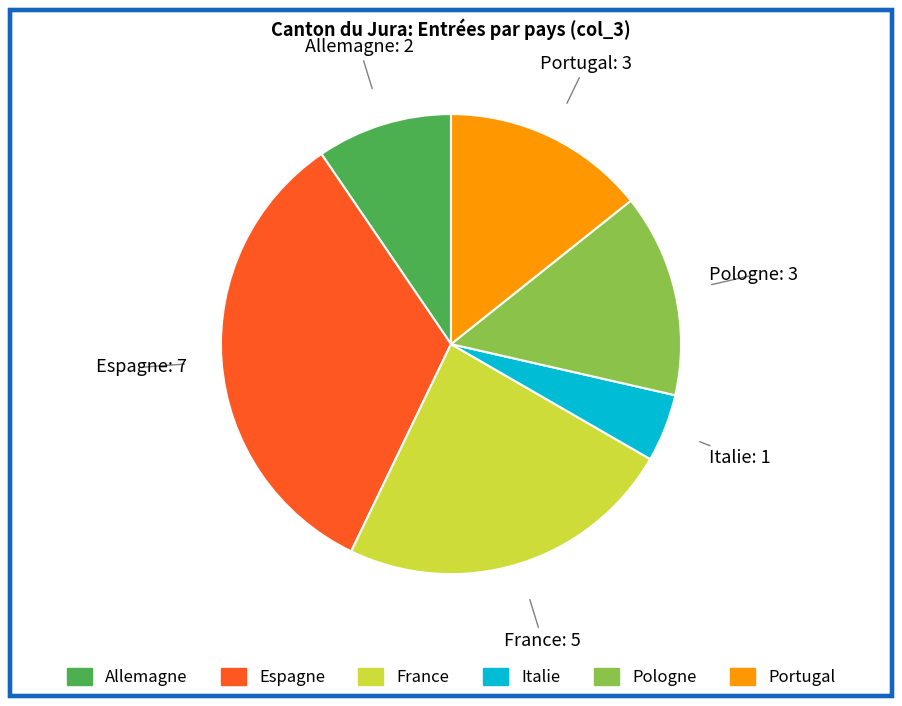

Count the number of slices in the pie.

6